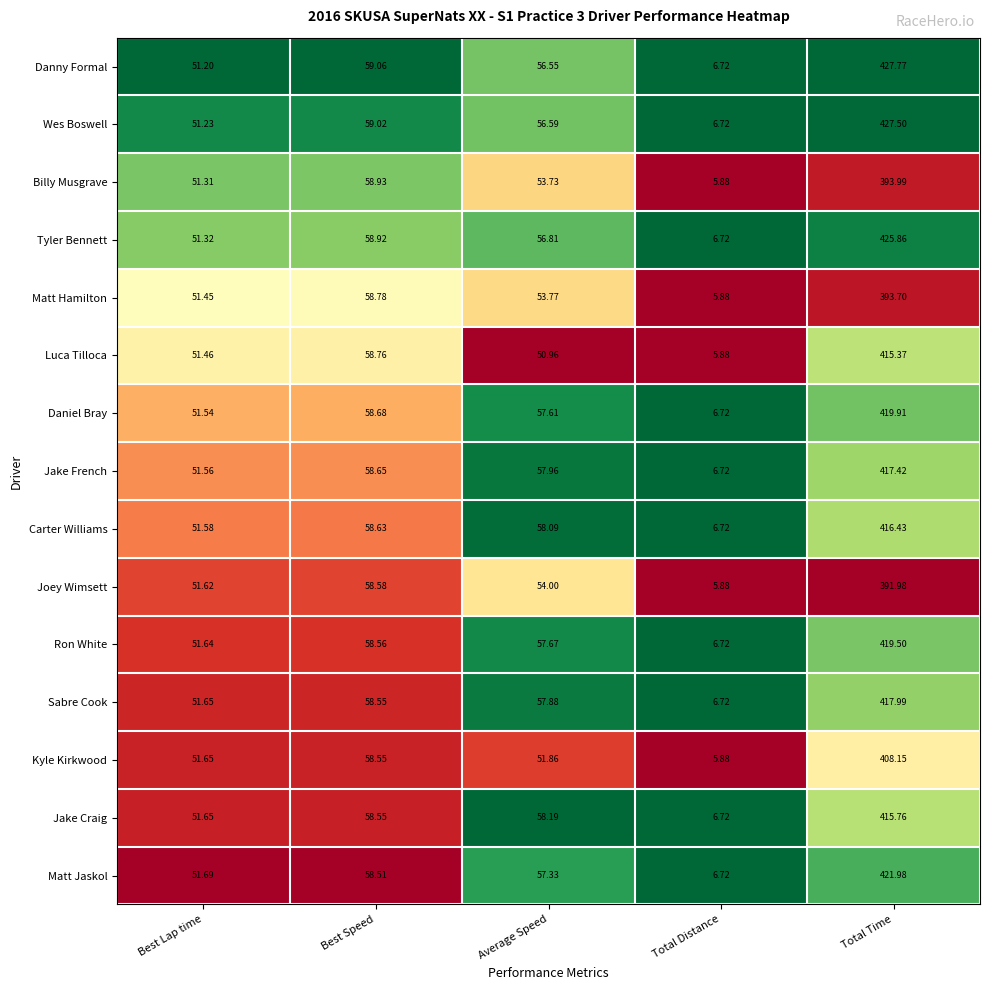

Which label corresponds to the largest value in the chart?

Total Time